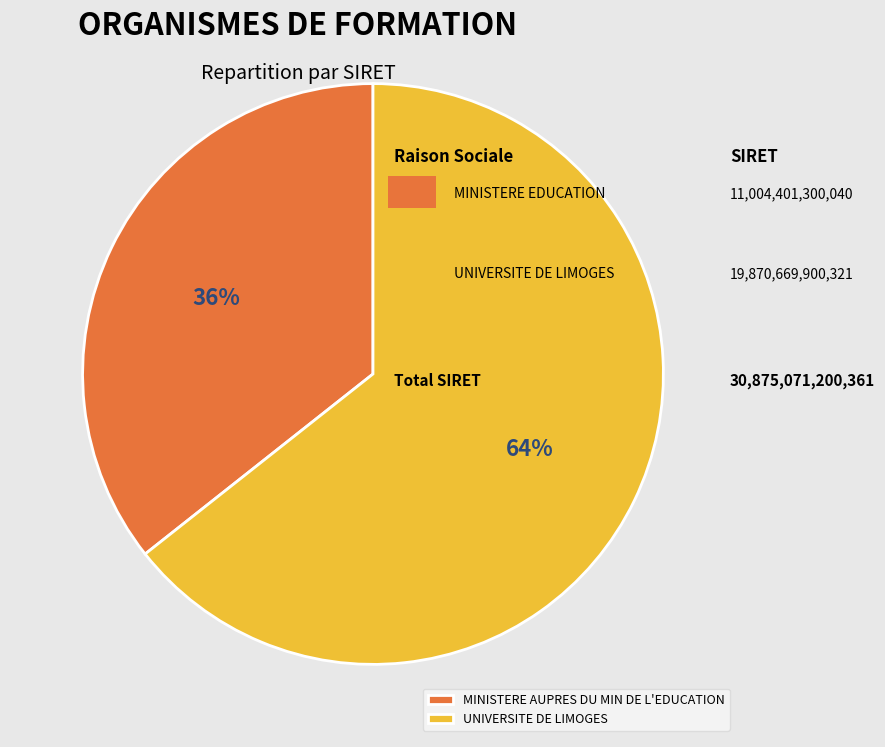

To the nearest percent, what is the average slice percentage?

50%